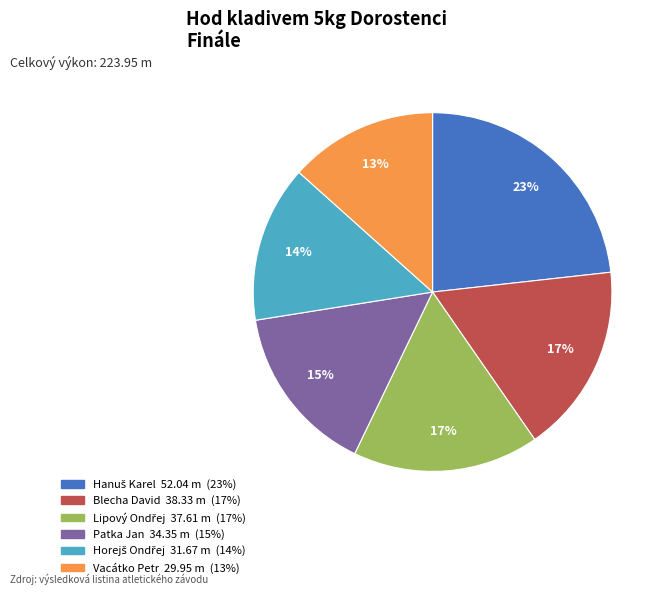

Do Blecha David and Vacátko Petr together represent more than half of the pie?

No